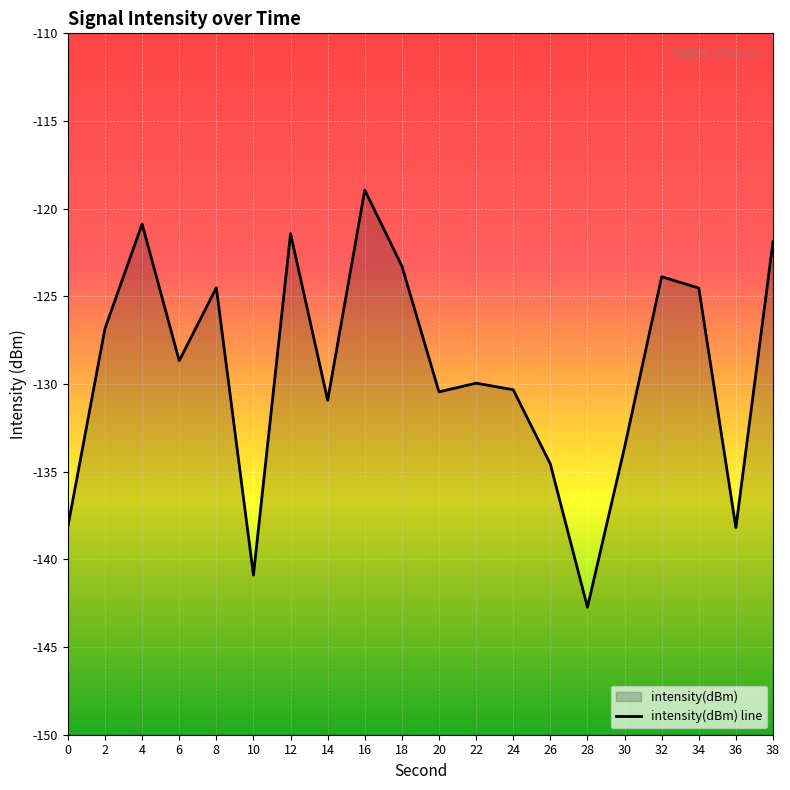

What is the value of the 4th point from the left?

-128.7